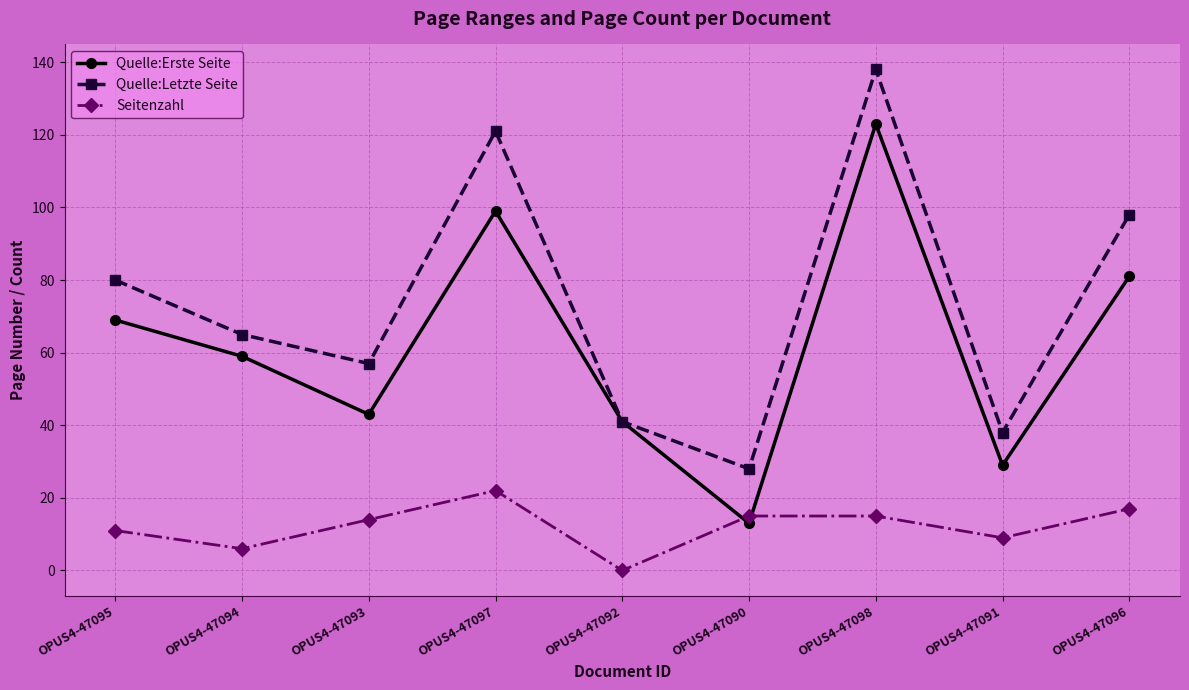

The Quelle:Erste Seite series shows 29 at OPUS4-47091. True or false?

True